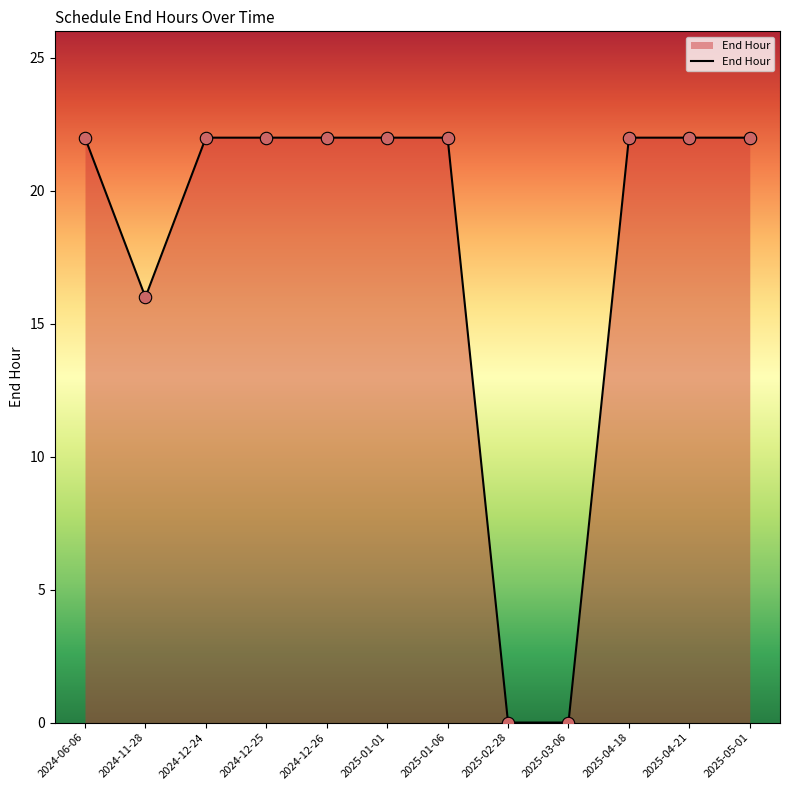

Which has a higher value, 2025-04-21 or 2025-03-06?

2025-04-21